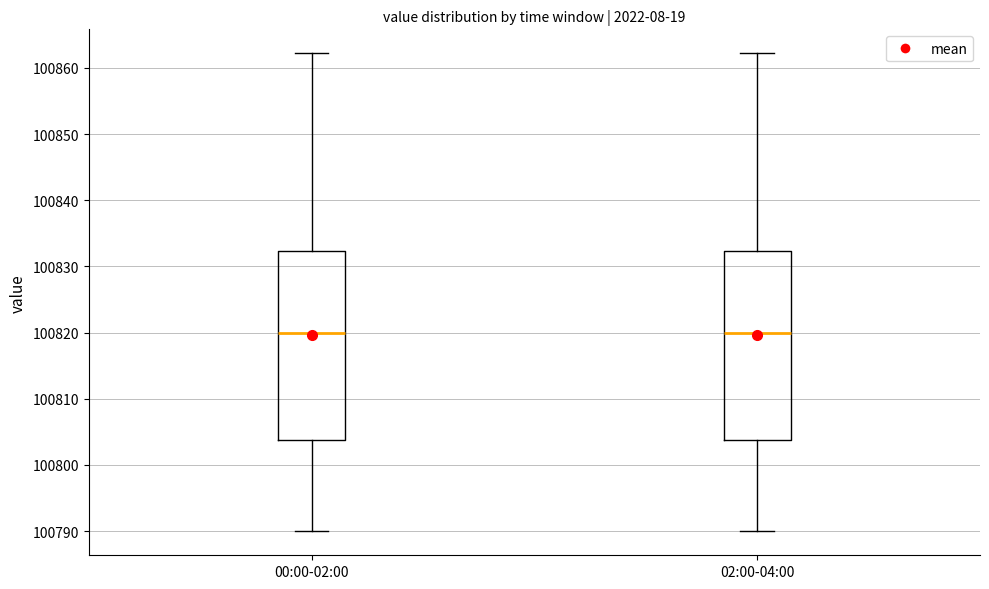

Reading left to right, transcribe this box plot: for each box, give where its median line is, the range the box spans, and where its two whiskers end, as read against the y-axis. The values are not printed on the chart, so give them approximately, as read against the axis.

00:00-02:00: median 100820, box 100804 to 100832, whiskers 100790 to 100862
02:00-04:00: median 100820, box 100804 to 100832, whiskers 100790 to 100862